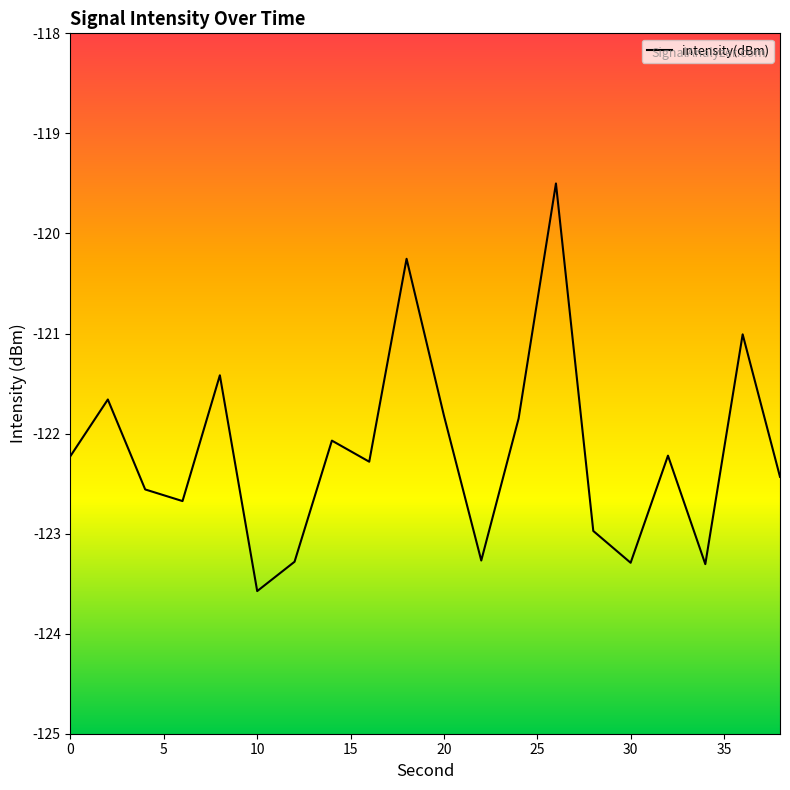

What is the difference between the maximum and minimum values?

4.1